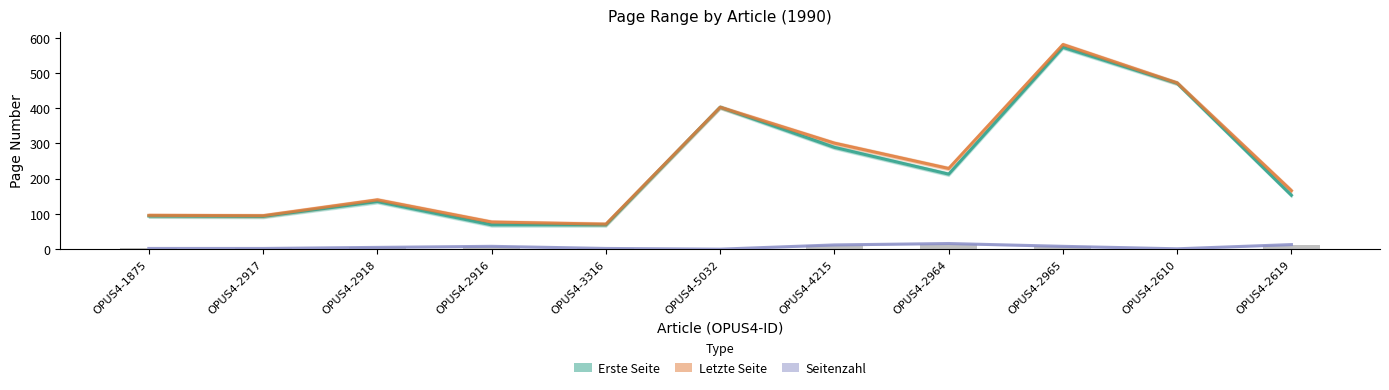

Reading right to left, list all the values displayed in this chart.

Erste Seite: OPUS4-2619=153	OPUS4-2610=471	OPUS4-2965=573	OPUS4-2964=213	OPUS4-4215=289	OPUS4-5032=403	OPUS4-3316=69	OPUS4-2916=69	OPUS4-2918=135	OPUS4-2917=93	OPUS4-1875=94
Letzte Seite: OPUS4-2619=166	OPUS4-2610=472	OPUS4-2965=581	OPUS4-2964=229	OPUS4-4215=301	OPUS4-5032=403	OPUS4-3316=71	OPUS4-2916=77	OPUS4-2918=140	OPUS4-2917=95	OPUS4-1875=96
Seitenzahl: OPUS4-2619=13	OPUS4-2610=1	OPUS4-2965=8	OPUS4-2964=16	OPUS4-4215=12	OPUS4-5032=0	OPUS4-3316=2	OPUS4-2916=8	OPUS4-2918=5	OPUS4-2917=2	OPUS4-1875=2